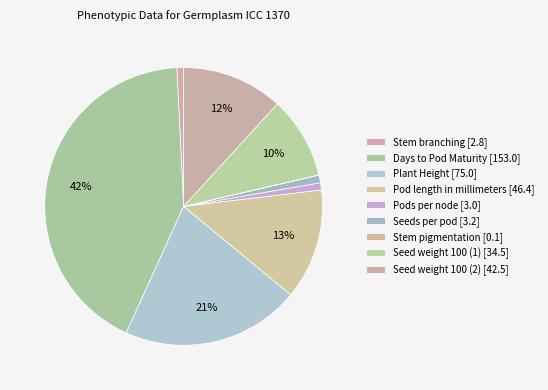

True or false: Pod length in millimeters accounts for 23% of the total.

False